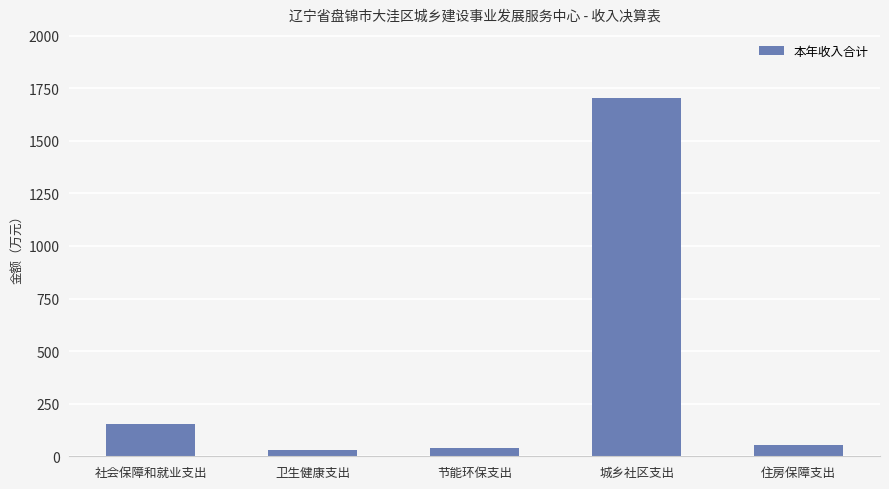

Approximately how many times larger is the value at 社会保障和就业支出 compared to 城乡社区支出?

0.1